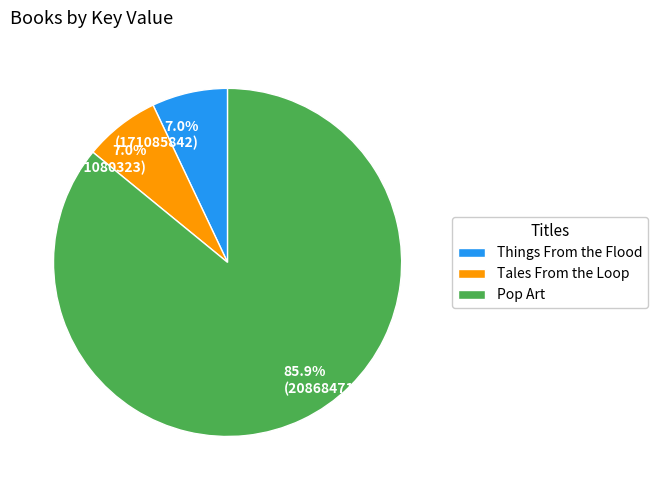

Approximately how many times larger is the value at Tales From the Loop compared to Things From the Flood?

1.0